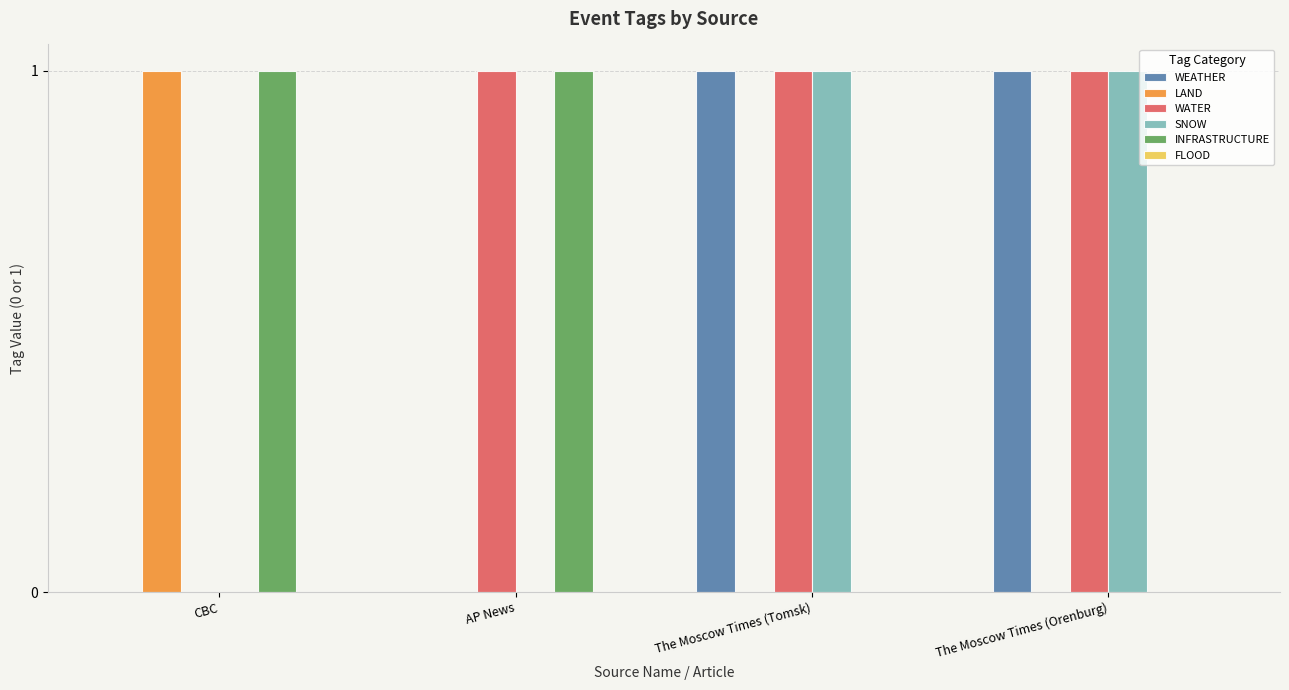

True or false: SNOW has a value of 1 at The Moscow Times (Orenburg).

True